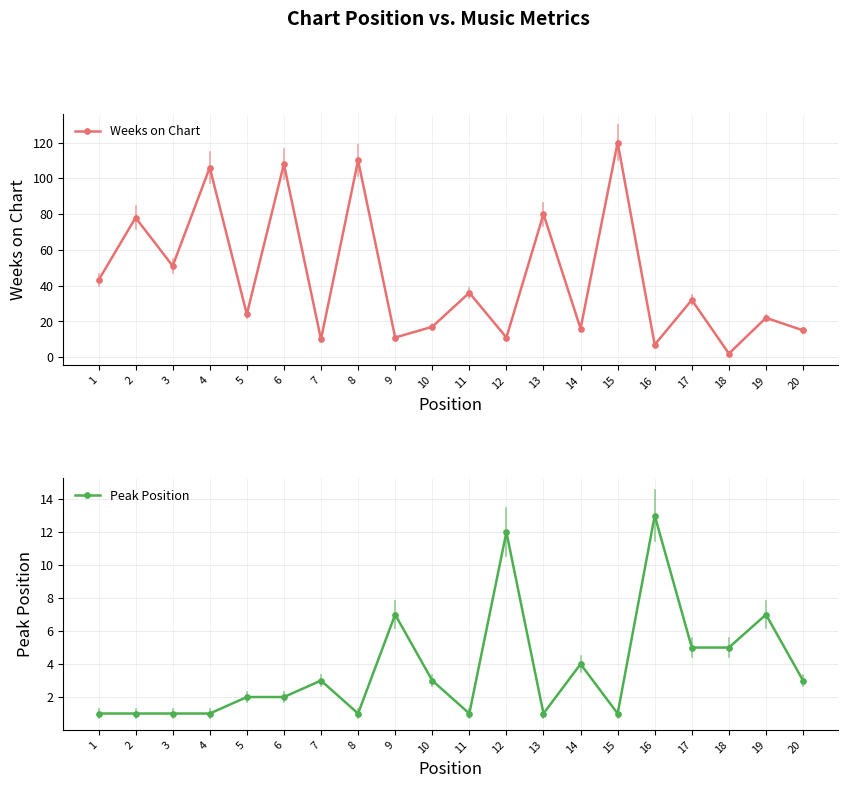

Reading left to right, extract all data points from this chart.

Weeks on Chart: 1=43	2=78	3=51	4=106	5=24	6=108	7=10	8=110	9=11	10=17	11=36	12=11	13=80	14=16	15=120	16=7	17=32	18=2	19=22	20=15
Peak Position: 1=1	2=1	3=1	4=1	5=2	6=2	7=3	8=1	9=7	10=3	11=1	12=12	13=1	14=4	15=1	16=13	17=5	18=5	19=7	20=3